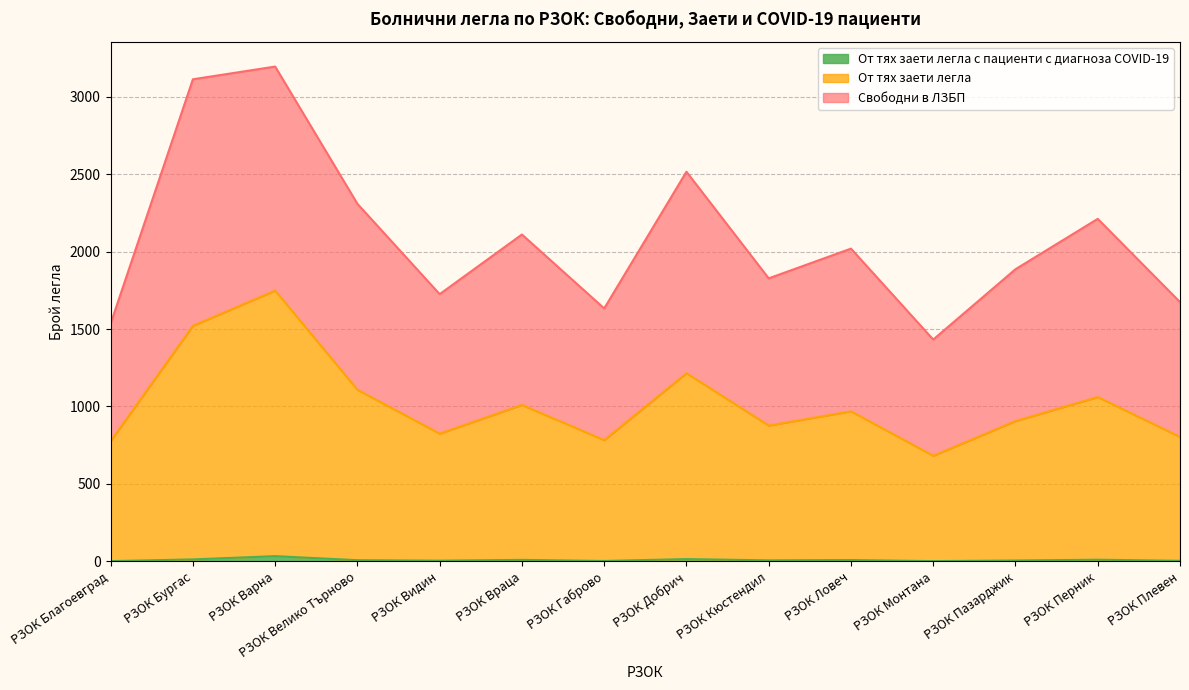

How many lines are shown in the chart?

3